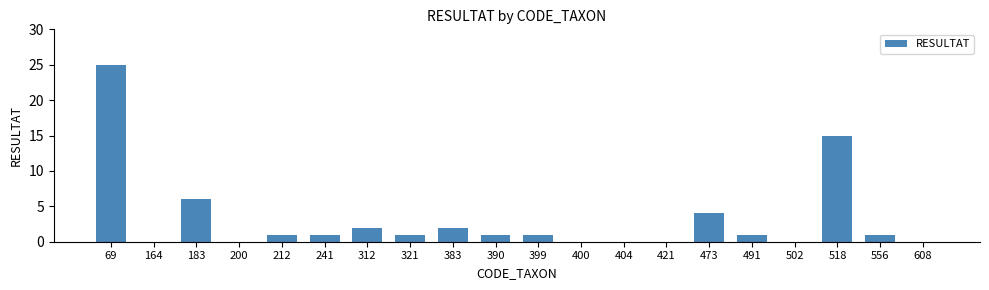

Reading right to left, extract all data points from this chart.

0	1	15	0	1	4	0	0	0	1	1	2	1	2	1	1	0	6	0	25